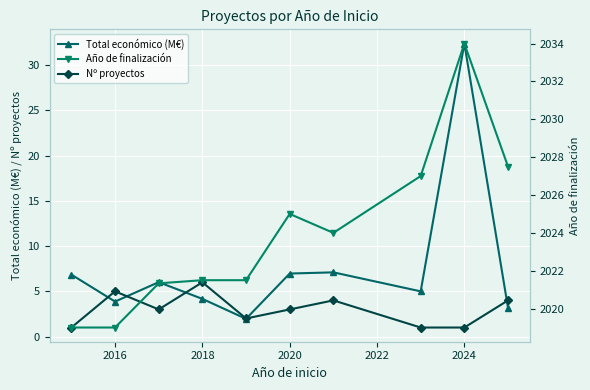

What is the value of the Nº proyectos point at the 3rd from the left?

3.0